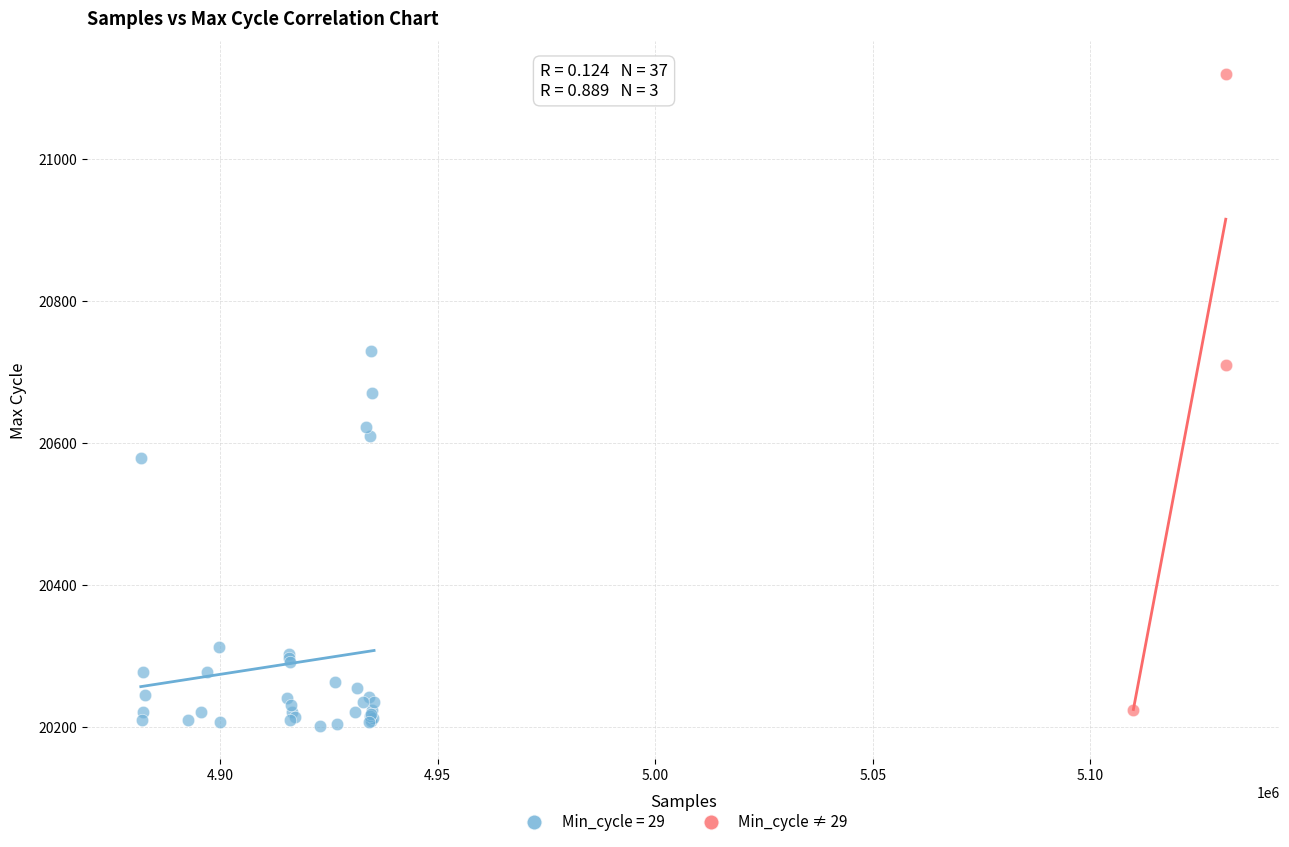

Which series reaches the maximum Y coordinate?

Min_cycle ≠ 29